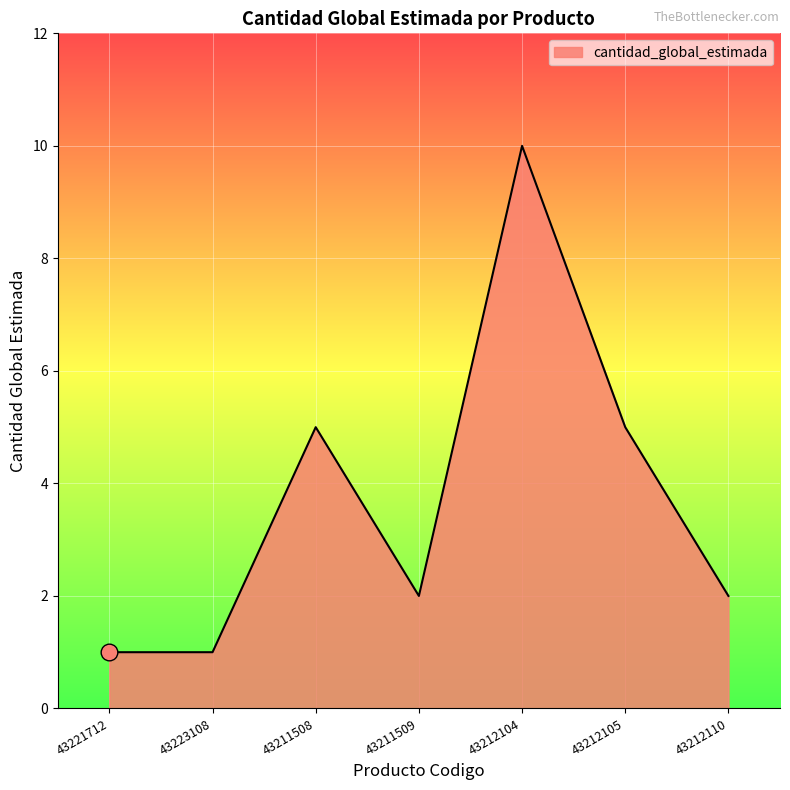

The value at 43212105 is 2. True or false?

False